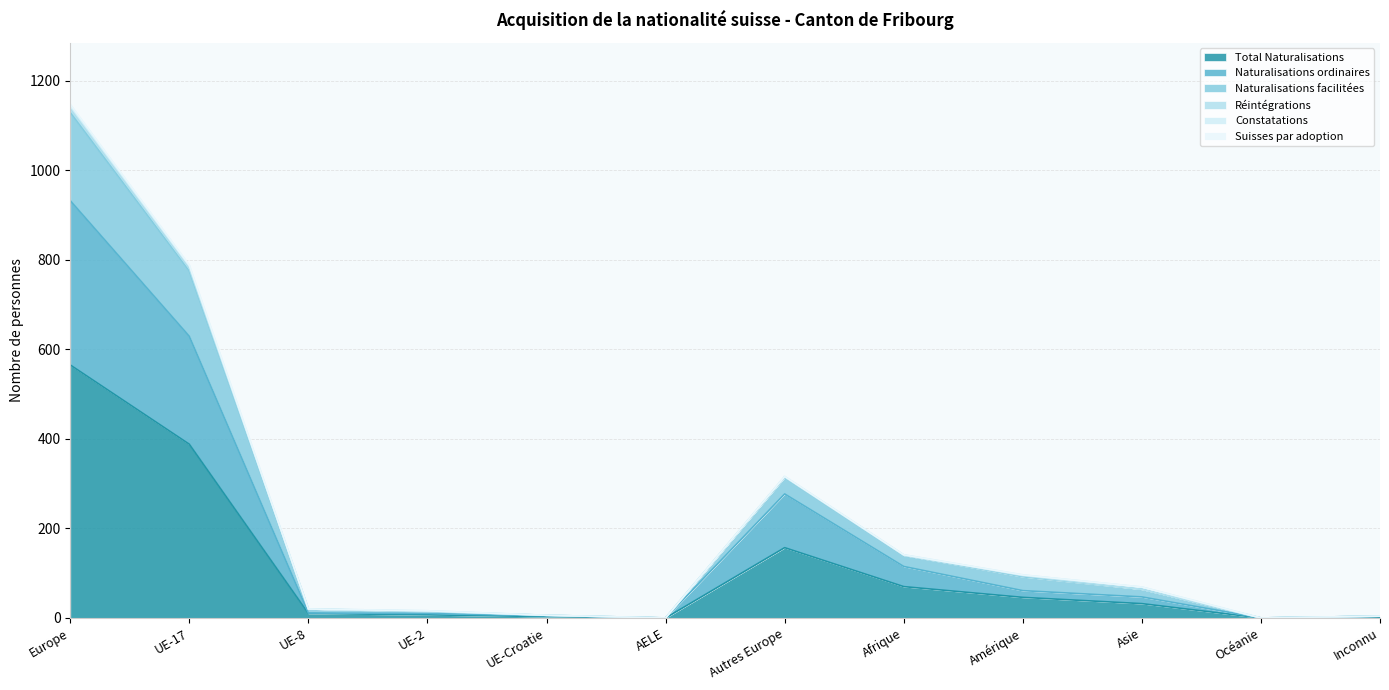

What is the value of the Total Naturalisations point at the 7th from the left?

157